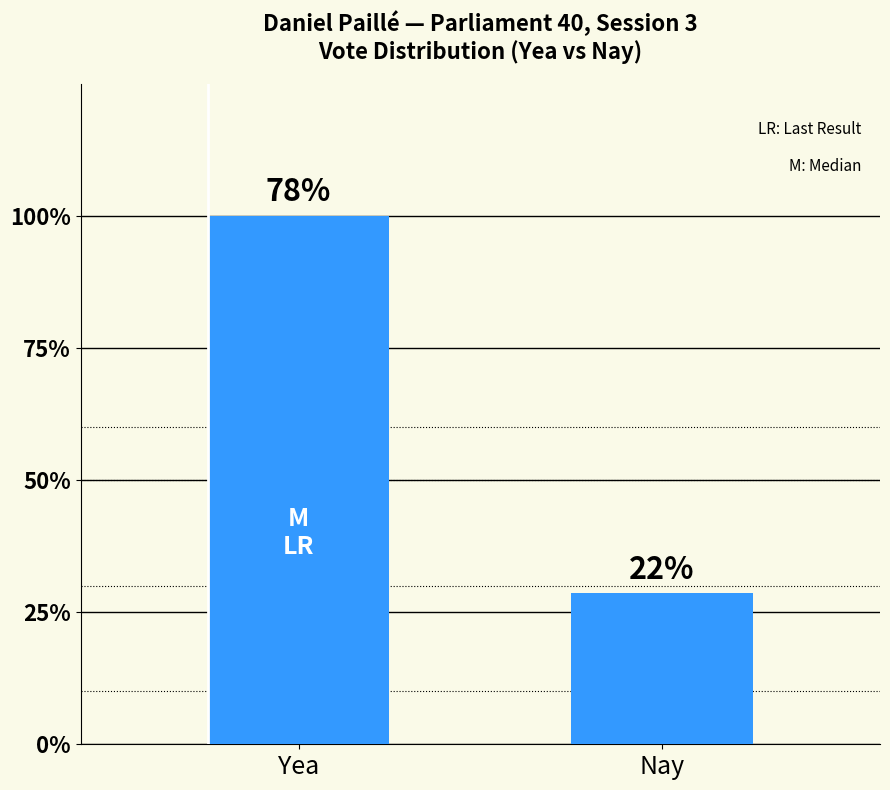

What is the label of the 2nd bar from the right?

Yea